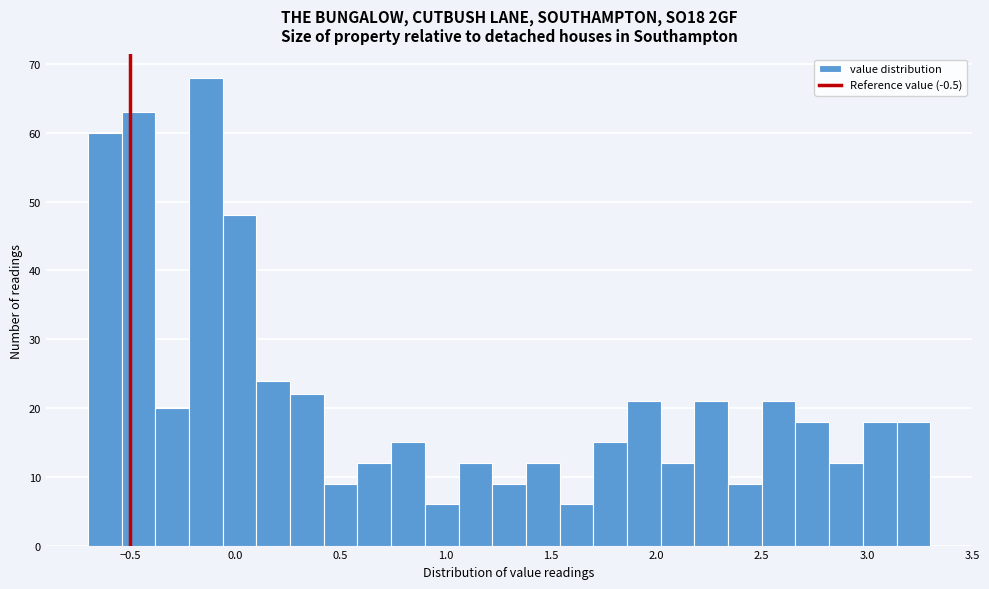

Around what value on the x-axis is the tallest bar? Give the approximate position of its centre, as read against the axis.

-0.15